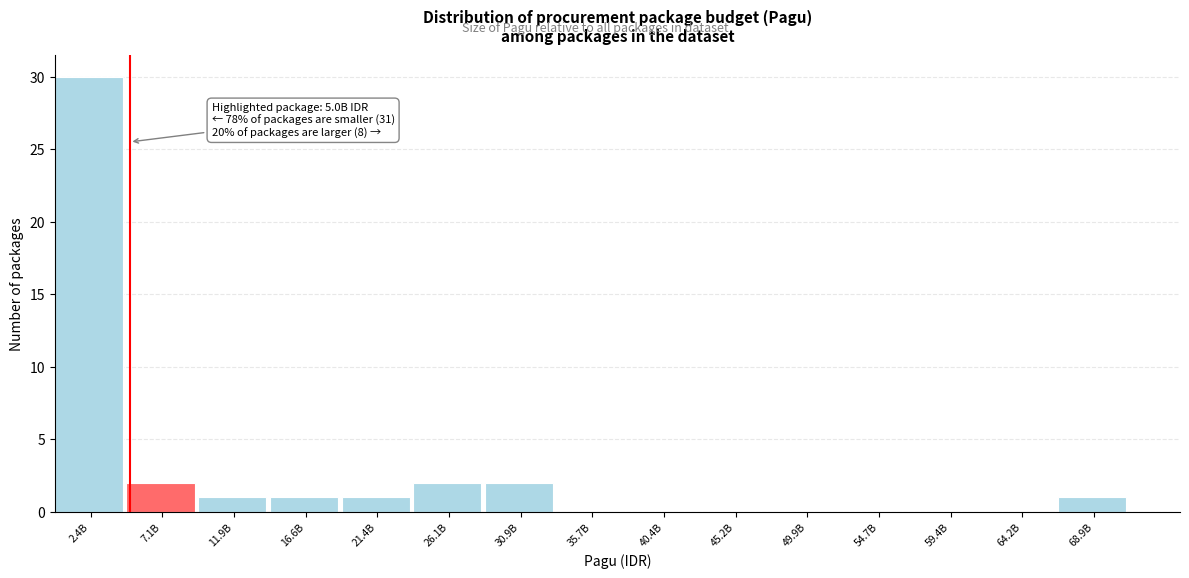

Reading left to right, extract all data points from this chart.

2.4B=30	7.1B=2	11.9B=1	16.6B=1	21.4B=1	26.1B=2	30.9B=2	35.7B=0	40.4B=0	45.2B=0	49.9B=0	54.7B=0	59.4B=0	64.2B=0	68.9B=1